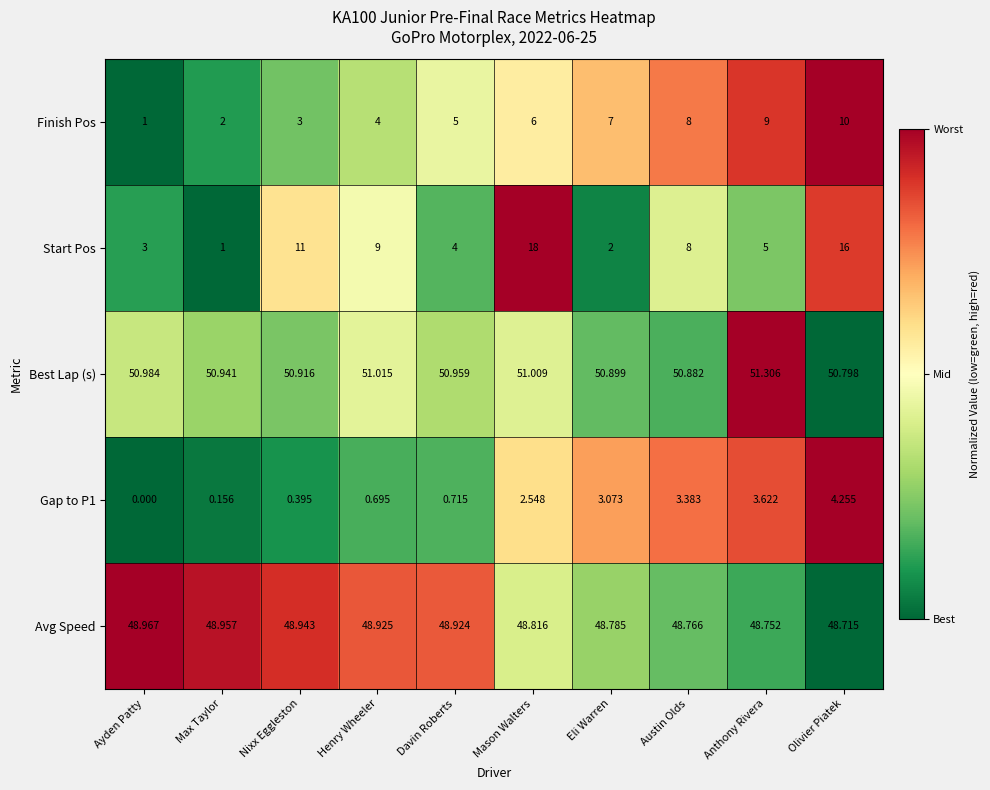

What is the total value across all series at Nixx Eggleston?

114.3